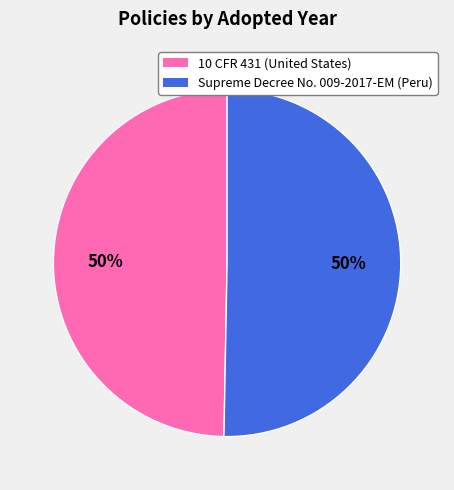

What is the ratio of the value at Supreme Decree No. 009-2017-EM (Peru) to the value at 10 CFR 431 (United States)?

1.0